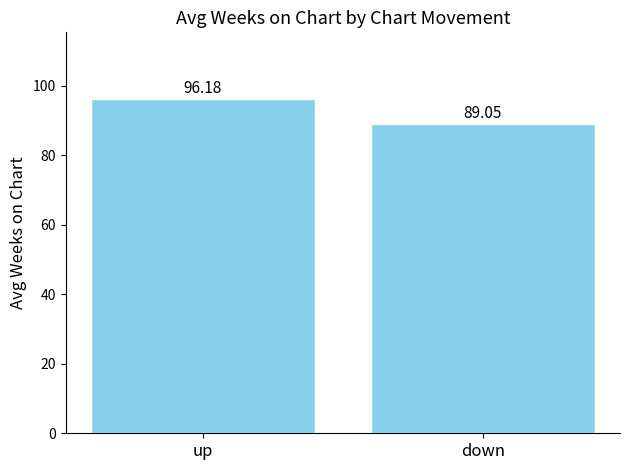

The value at up is 96.2. True or false?

True